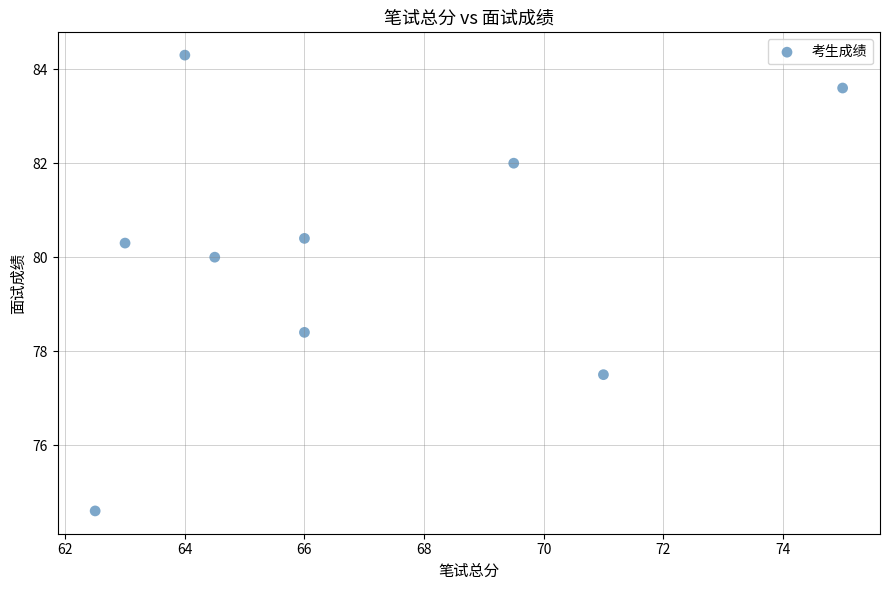

What is the range of X values (max minus min)?

12.5